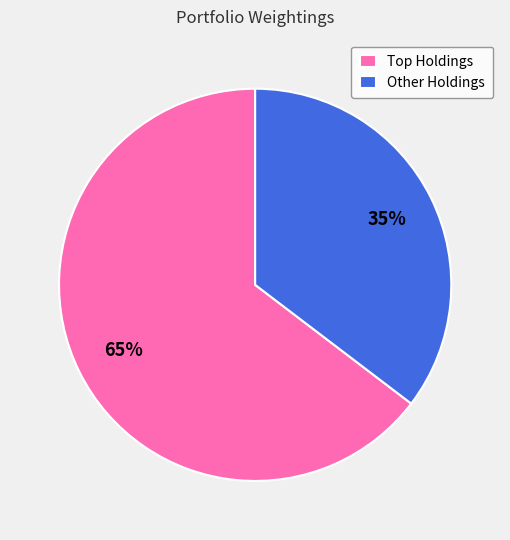

What is the largest slice in the pie chart?

Top Holdings